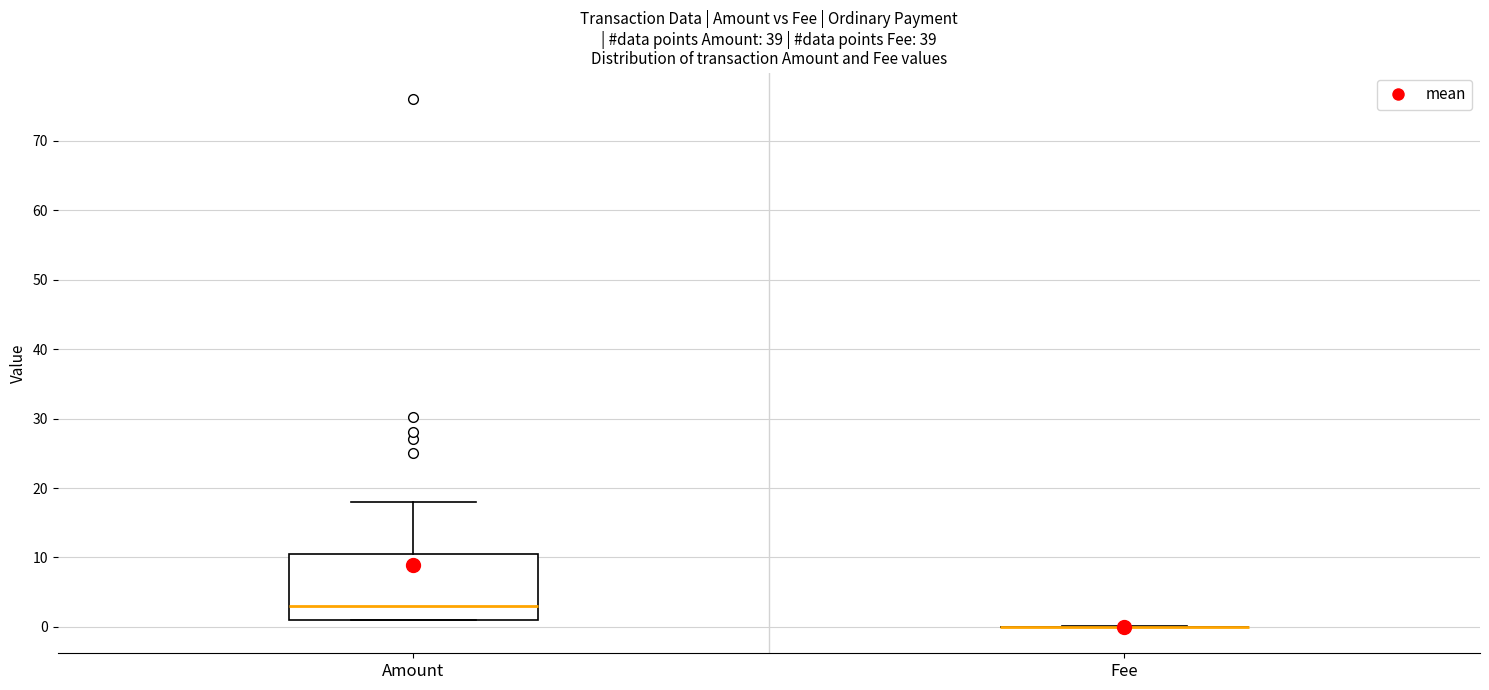

Comparing the boxes themselves (not the whiskers), which one is the tallest?

Amount